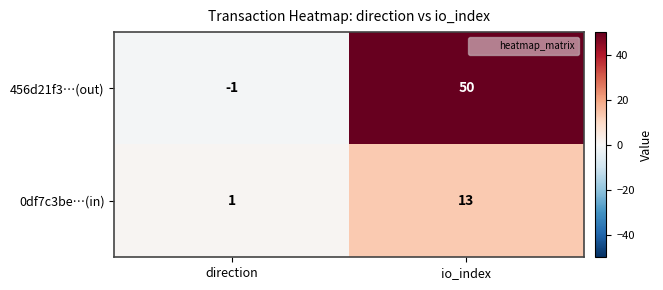

At how many categories does at least one series exceed 11?

1